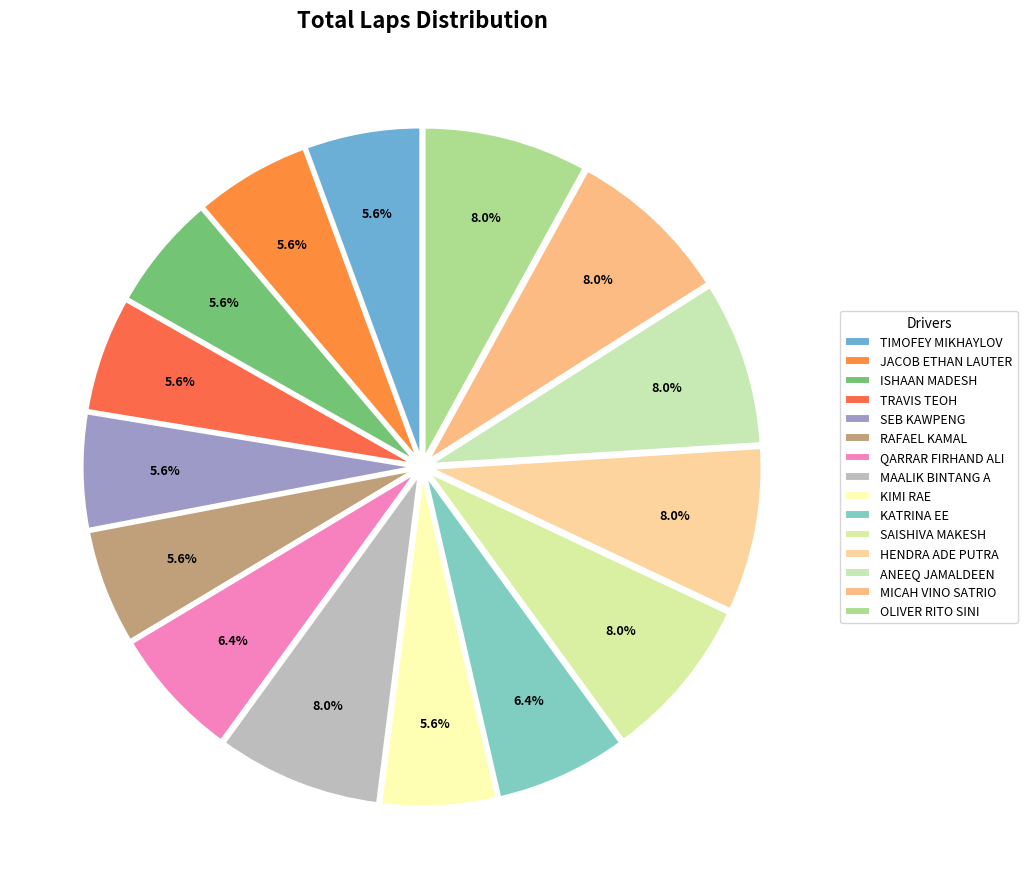

Approximately how many times larger is the value at KIMI RAE compared to ANEEQ JAMALDEEN?

0.7